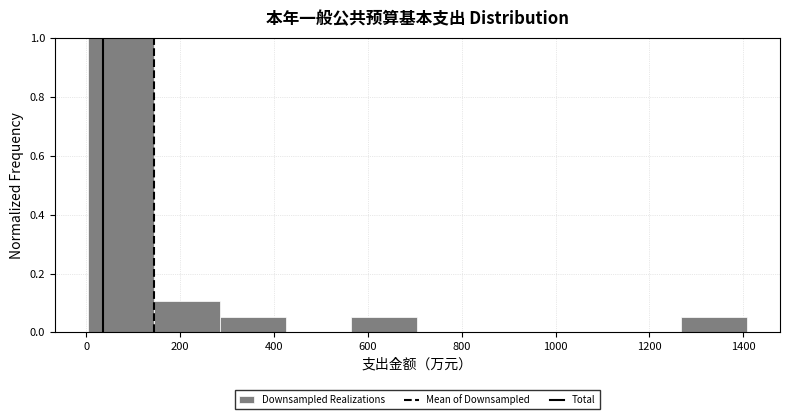

Which range on the x-axis has the tallest bar?

0 to 140